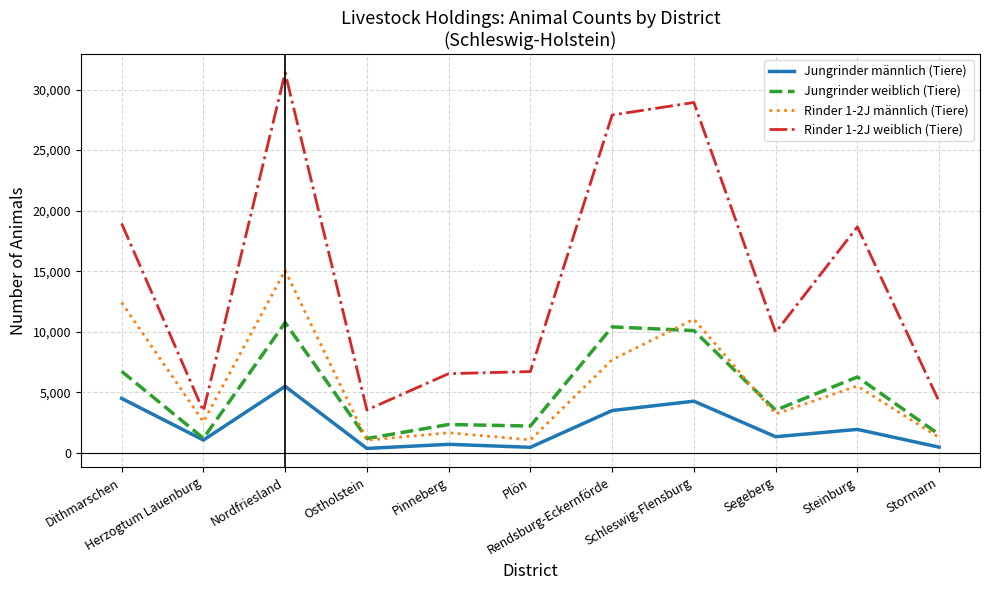

Which series has the widest spread of values?

Rinder 1-2J weiblich (Tiere)